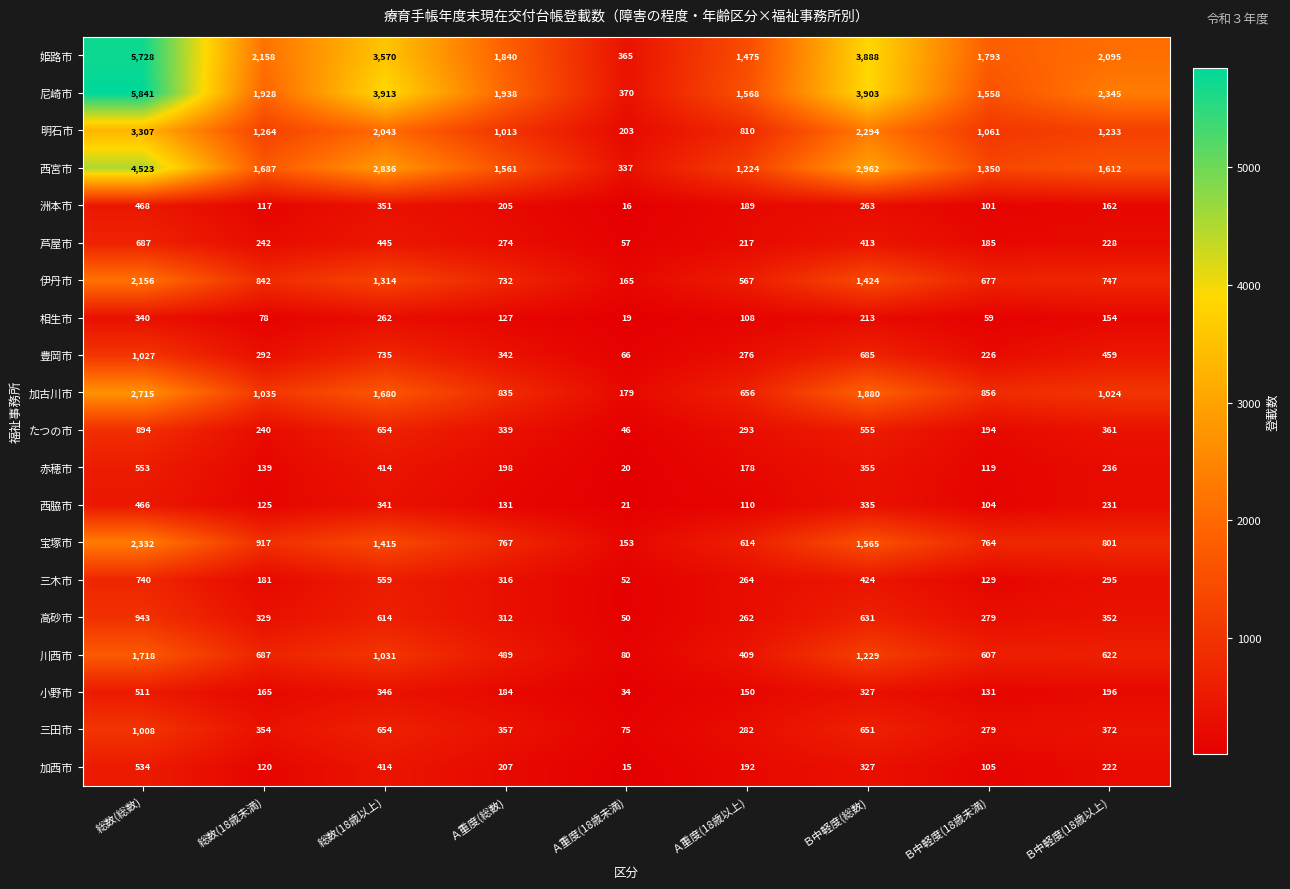

What is the difference between the maximum and second lowest values in the 三田市 series?

729